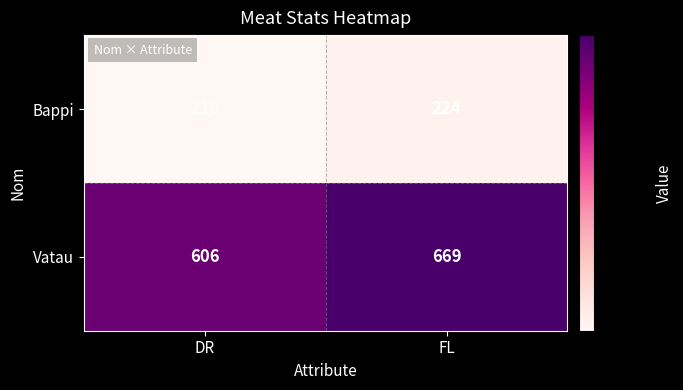

The Bappi series shows 318 at FL. True or false?

False